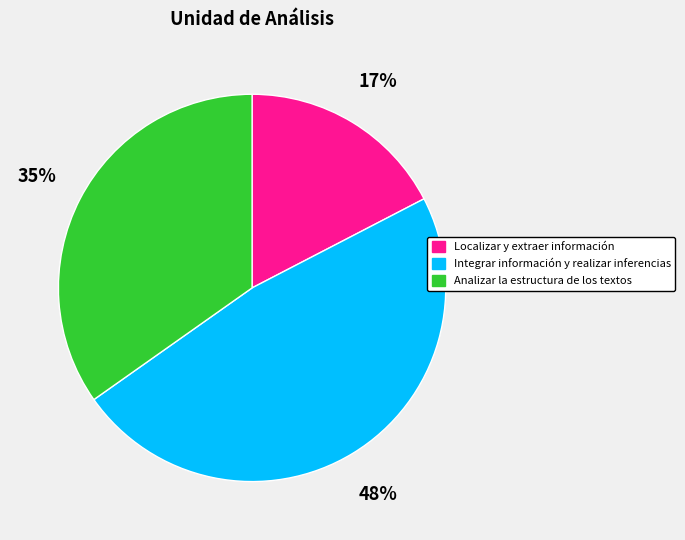

To the nearest percent, what is the combined percentage of Integrar información y realizar inferencias and Analizar la estructura de los textos?

83%